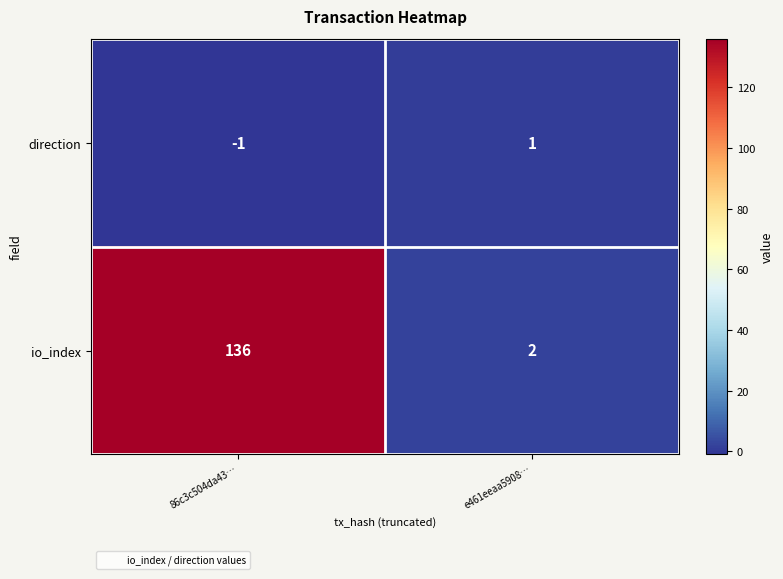

The io_index series shows 136 at 86c3c504da43…. True or false?

True